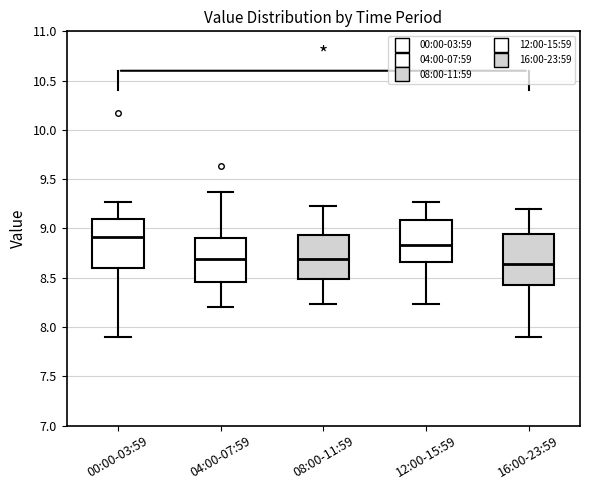

Reading left to right, transcribe this box plot: for each box, give where its median line is, the range the box spans, and where its two whiskers end, as read against the y-axis. The values are not printed on the chart, so give them approximately, as read against the axis.

00:00-03:59: median 8.90, box 8.60 to 9.10, whiskers 7.90 to 9.25
04:00-07:59: median 8.70, box 8.45 to 8.90, whiskers 8.20 to 9.35
08:00-11:59: median 8.70, box 8.50 to 8.95, whiskers 8.25 to 9.25
12:00-15:59: median 8.85, box 8.65 to 9.10, whiskers 8.25 to 9.25
16:00-23:59: median 8.65, box 8.40 to 8.95, whiskers 7.90 to 9.20